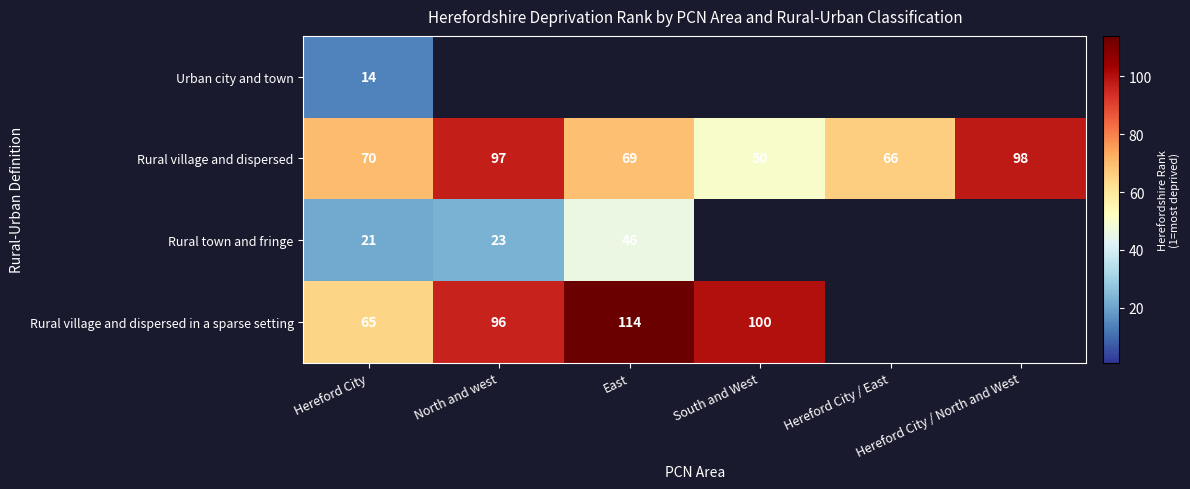

How many data points in Rural village and dispersed are less than 70?

3